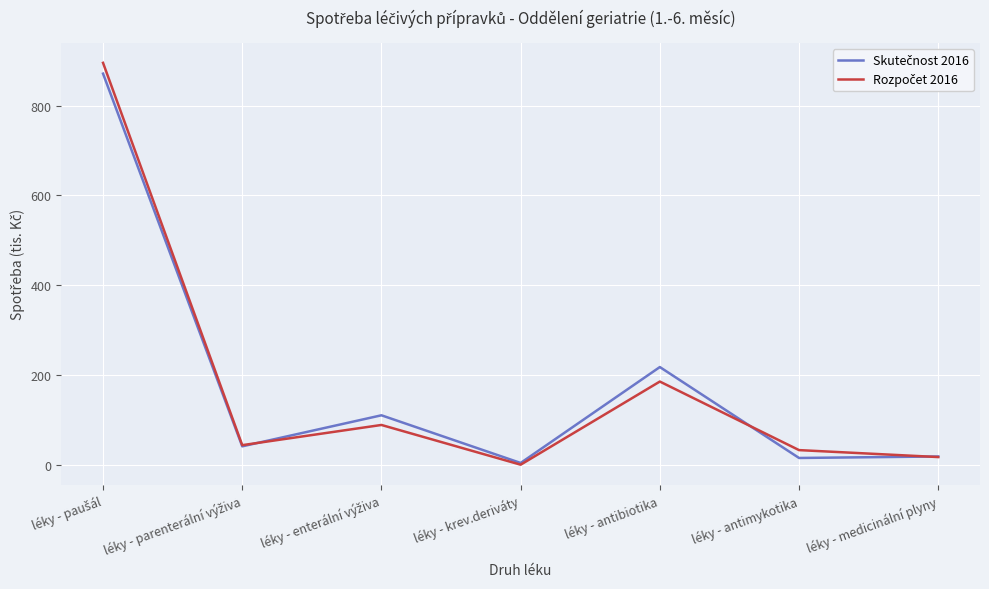

At how many categories does at least one series exceed 191?

2